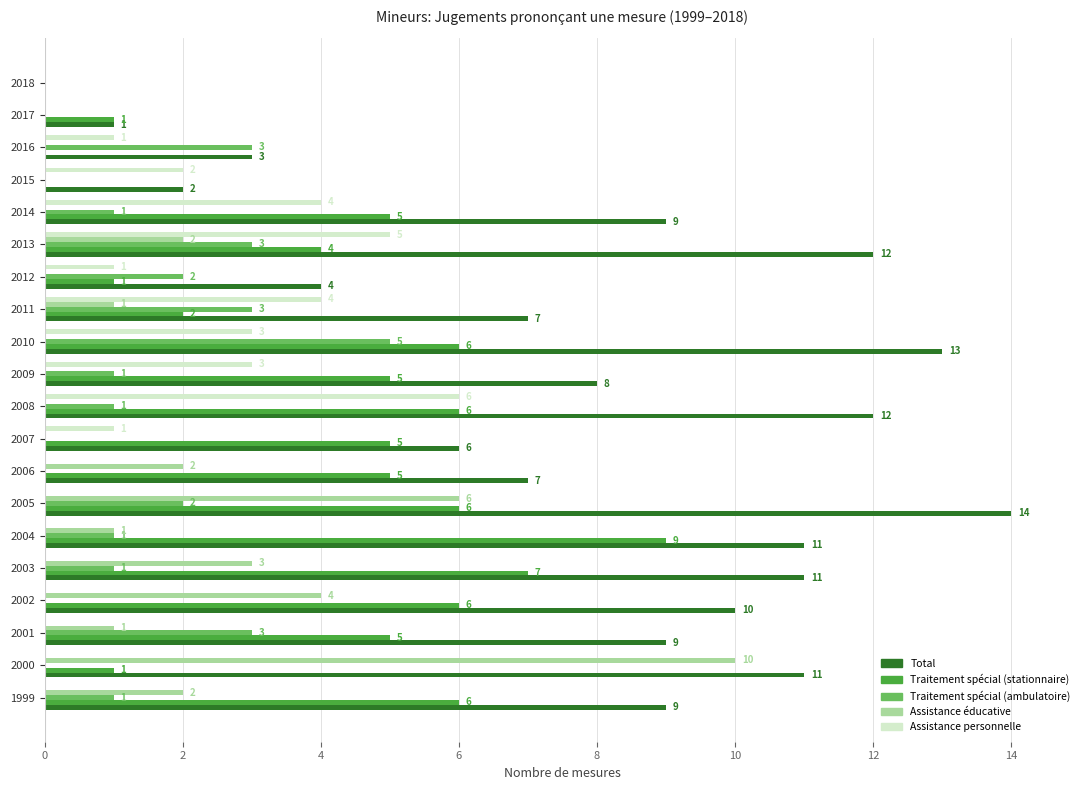

The value of Assistance personnelle at 2002 is 0. True or false?

True